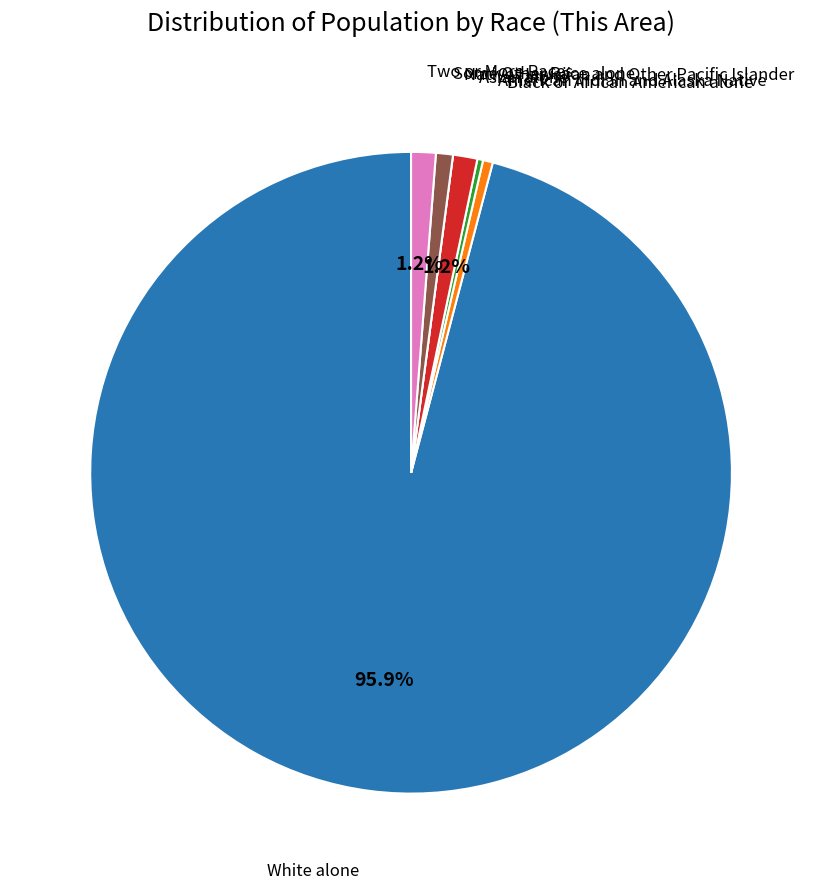

Does any single category account for the majority?

Yes